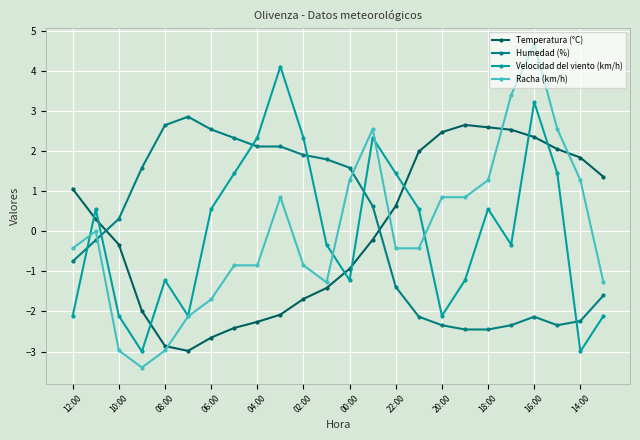

True or false: Velocidad del viento (km/h) has more than 2 points higher than both neighbors.

True